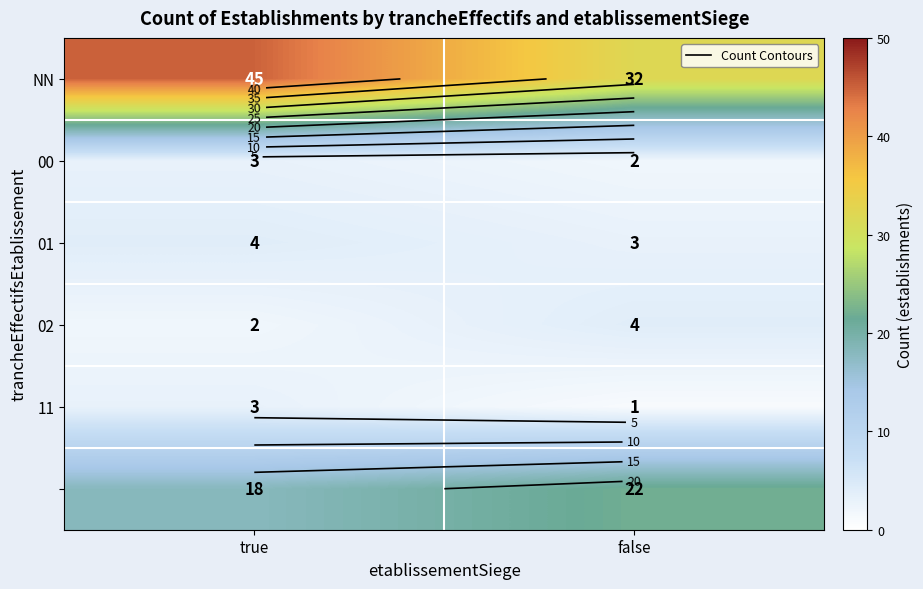

Count the NN values in the range 32 to 45.

2